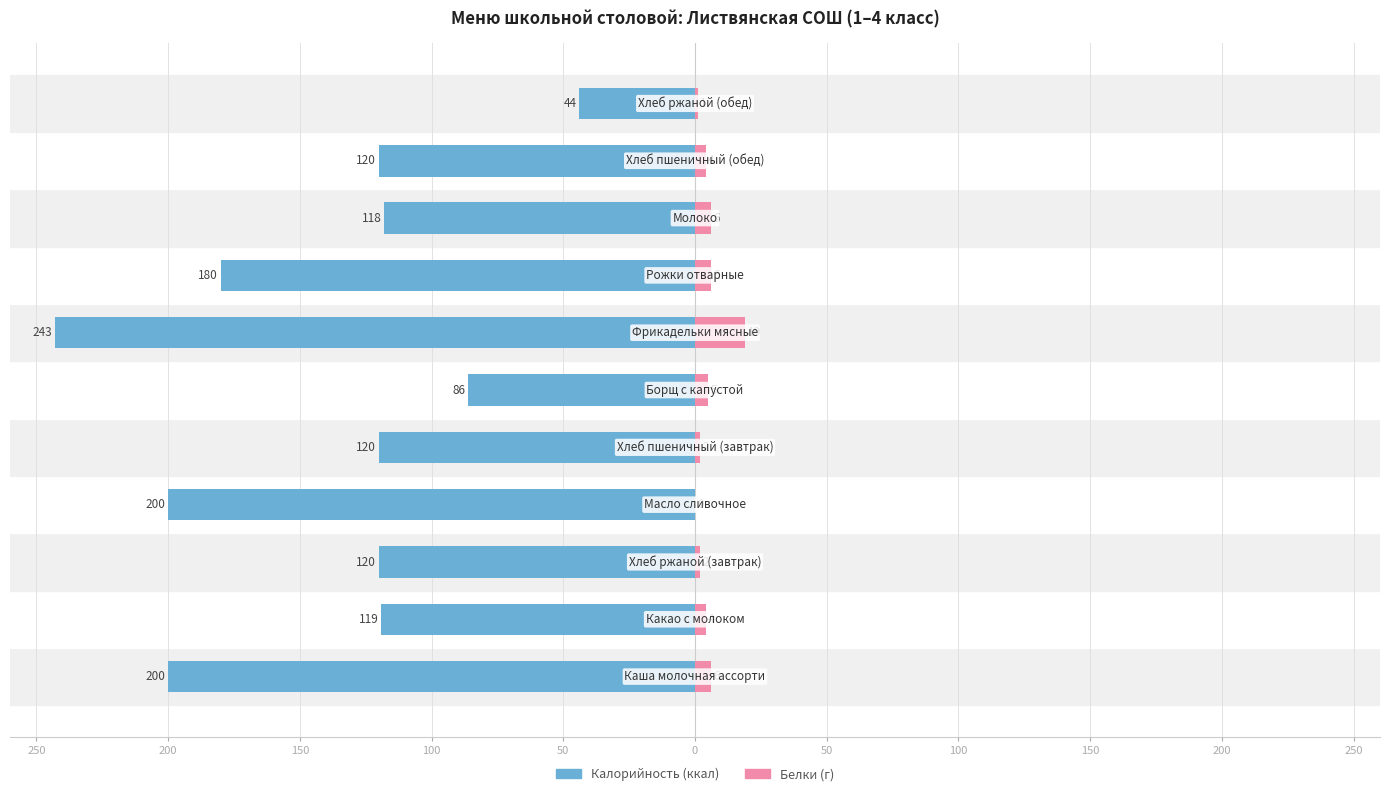

Which series has the widest spread of values?

Калорийность